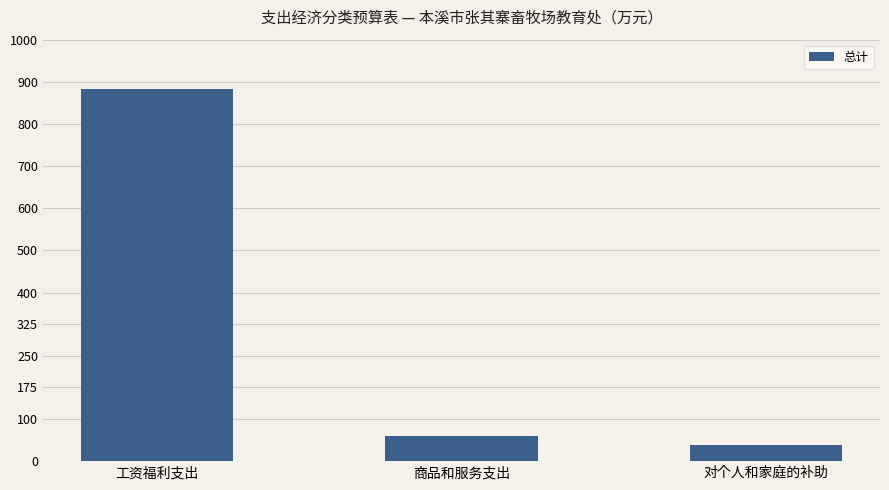

Reading left to right, list all the values displayed in this chart.

882.0	60.6	38.1